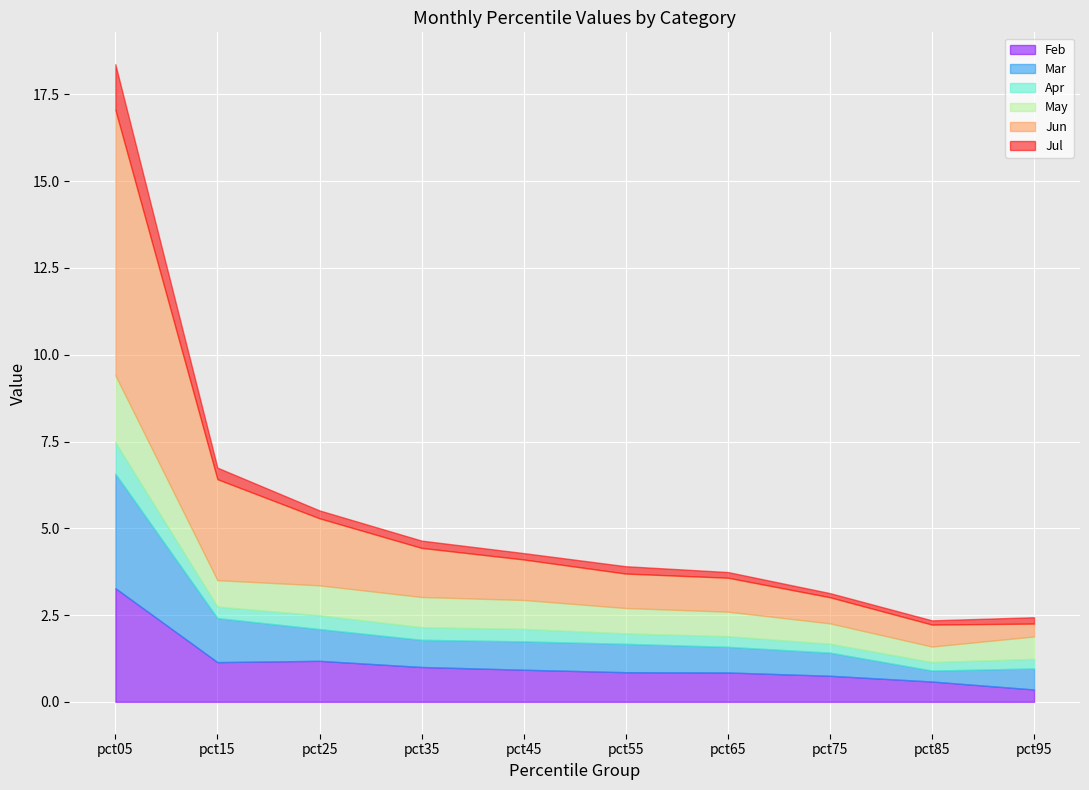

What is the value of the Jun point at the 5th from the left?

1.2